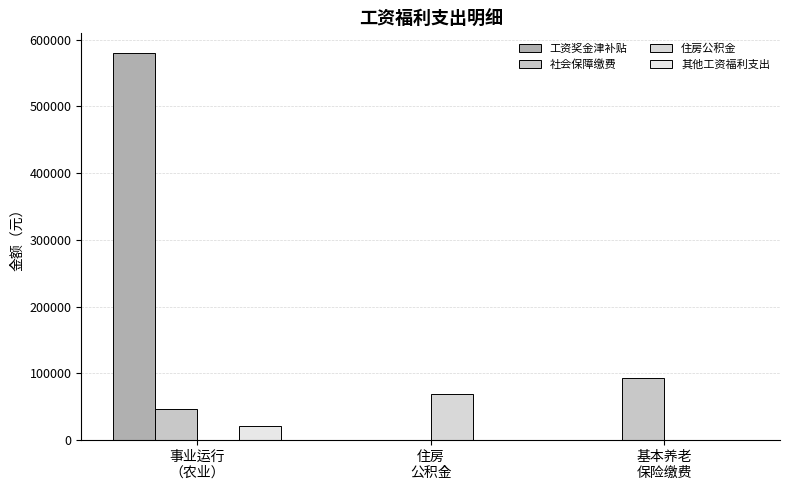

Is it true that 住房公积金 equals 0.0 at 事业运行
（农业）?

True